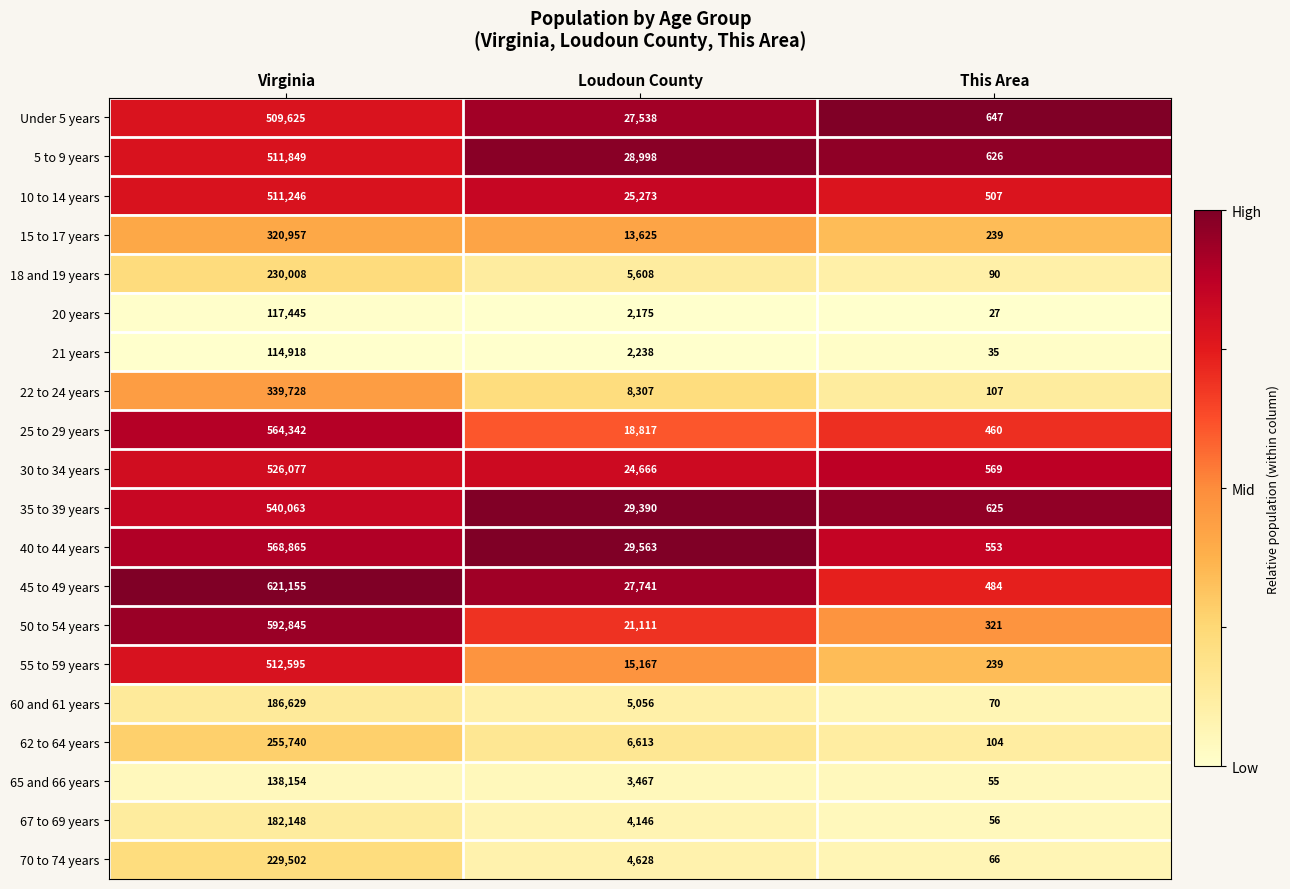

Which category has the highest value across all series?

Virginia